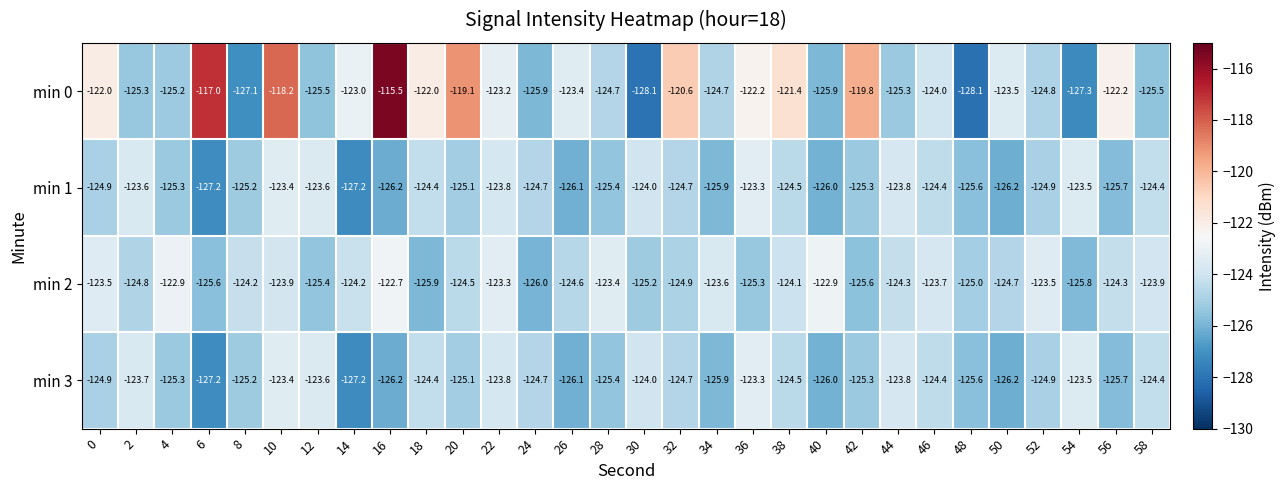

The value of min 1 at 20 is -27.2. True or false?

False